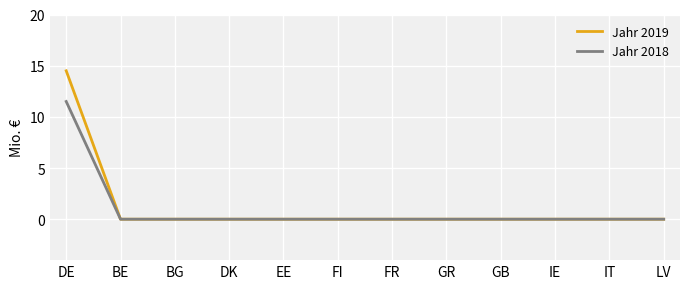

Which series has the largest range (max minus min)?

Jahr 2019